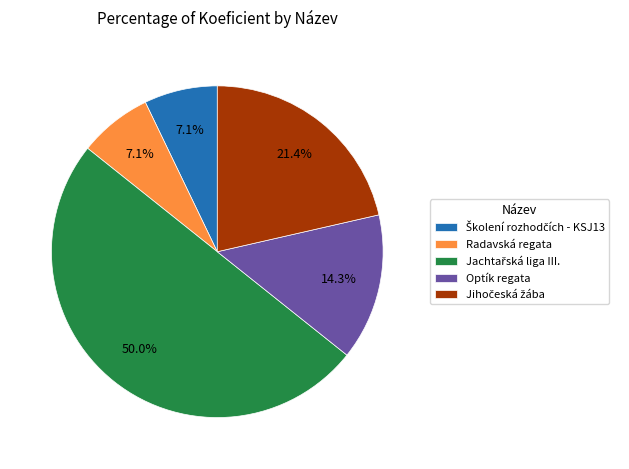

How much of the chart is everything except Radavská regata?

92.9%